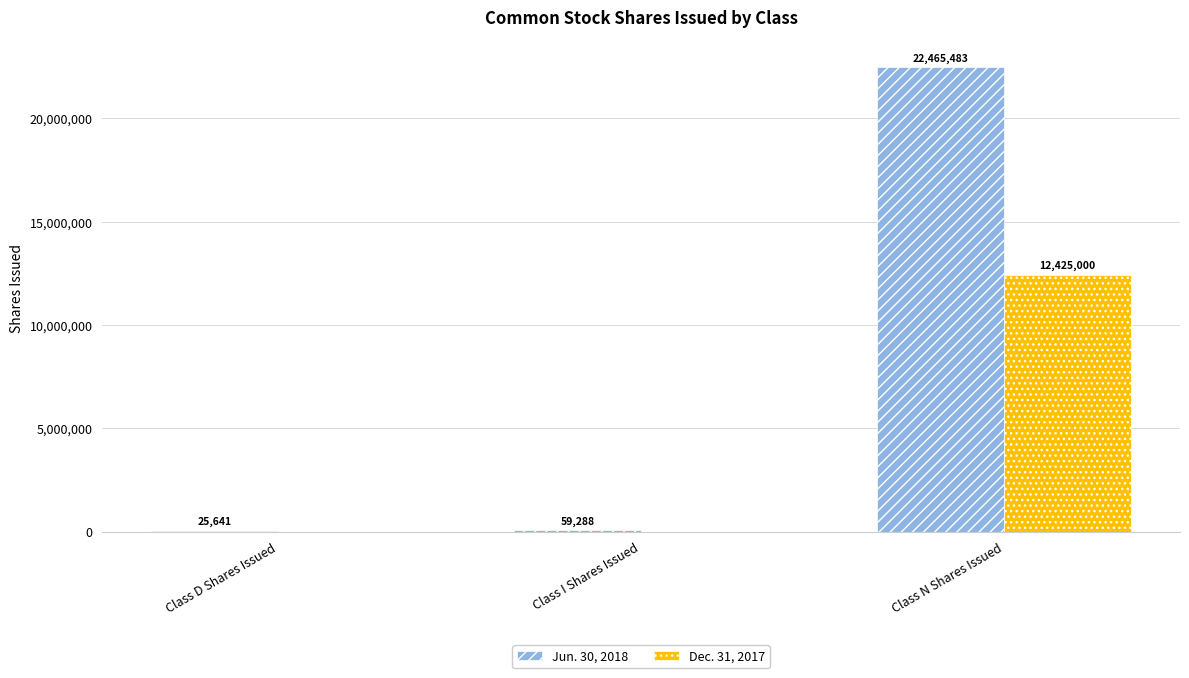

How many data points does each series have?

3